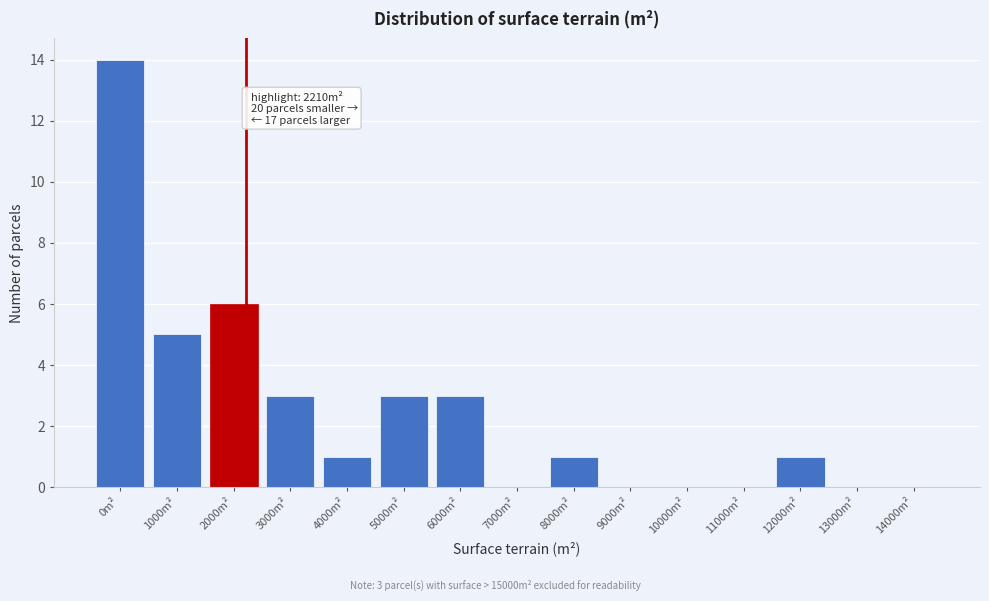

Reading right to left, extract all data points from this chart.

14000m²=0	13000m²=0	12000m²=1	11000m²=0	10000m²=0	9000m²=0	8000m²=1	7000m²=0	6000m²=3	5000m²=3	4000m²=1	3000m²=3	2000m²=6	1000m²=5	0m²=14